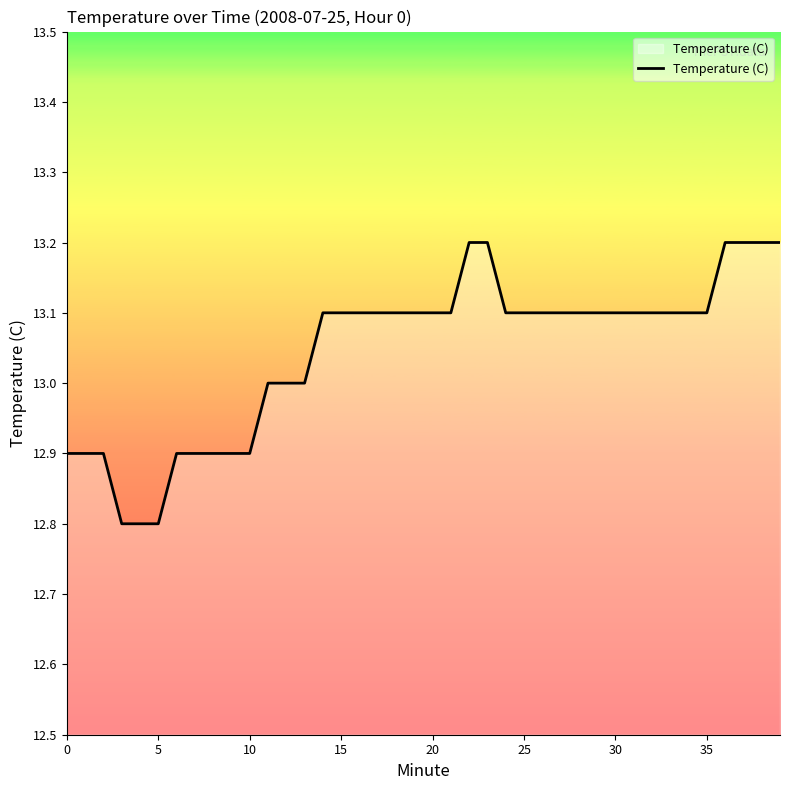

What is the smallest value displayed?

12.8